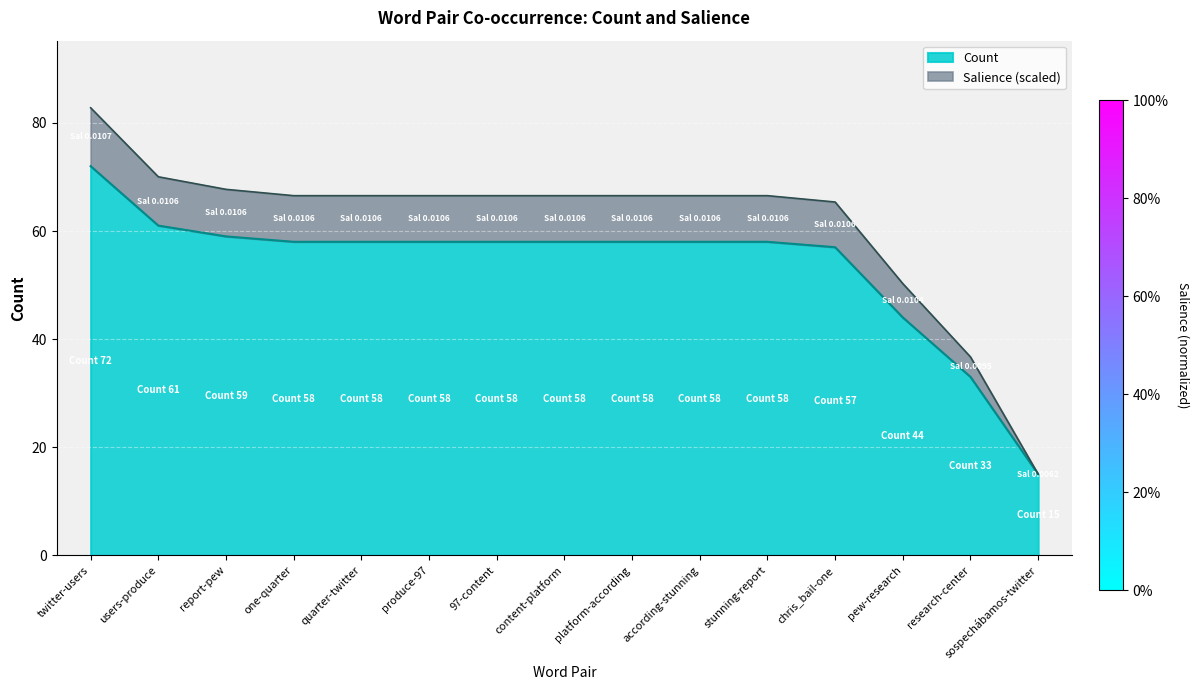

What is the difference between the values at report-pew and quarter-twitter?

1